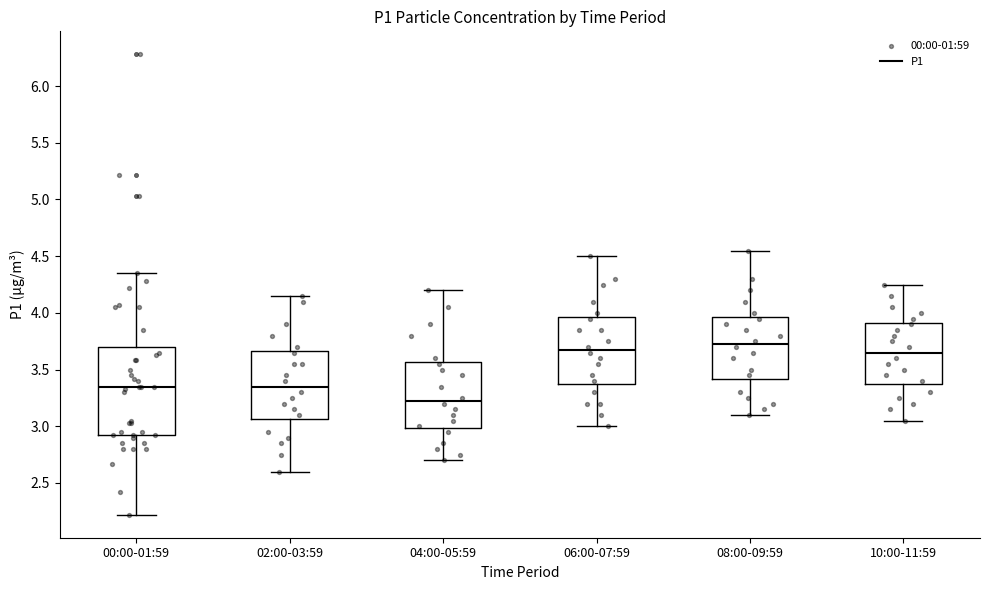

Comparing the boxes themselves (not the whiskers), which one is the tallest?

00:00-01:59